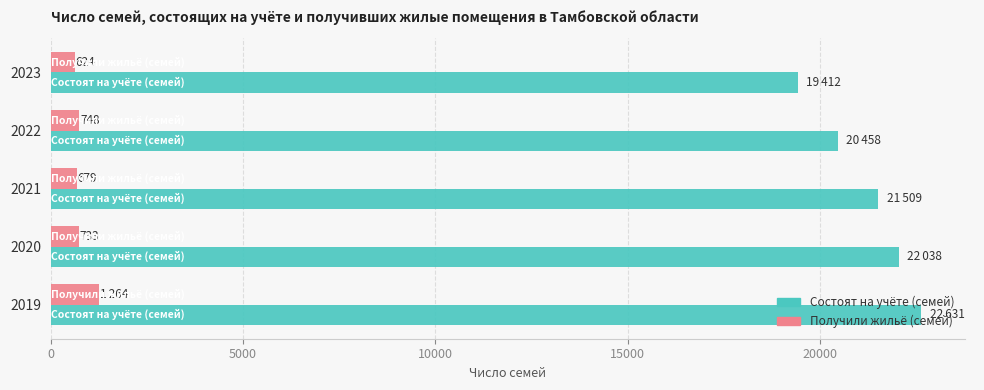

At how many categories does at least one series exceed 6078?

5